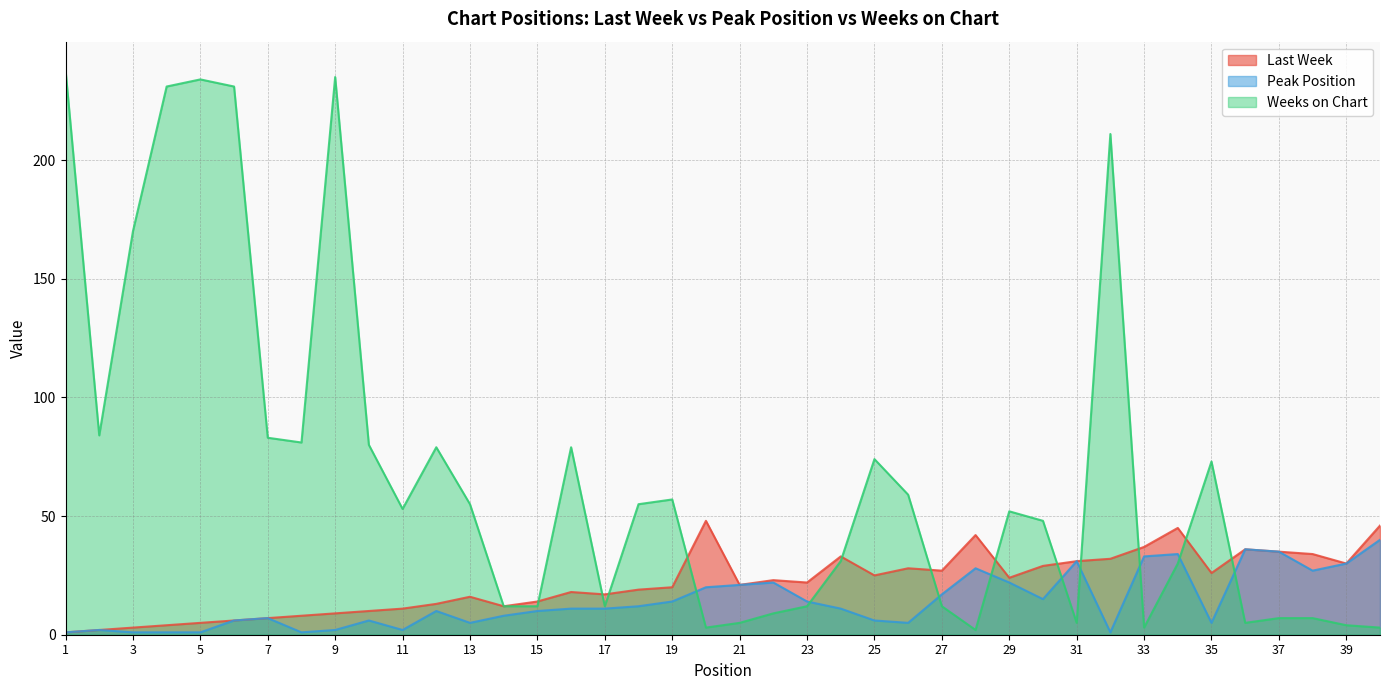

In Last Week, how many points are lower than both neighbors (excluding endpoints)?

9